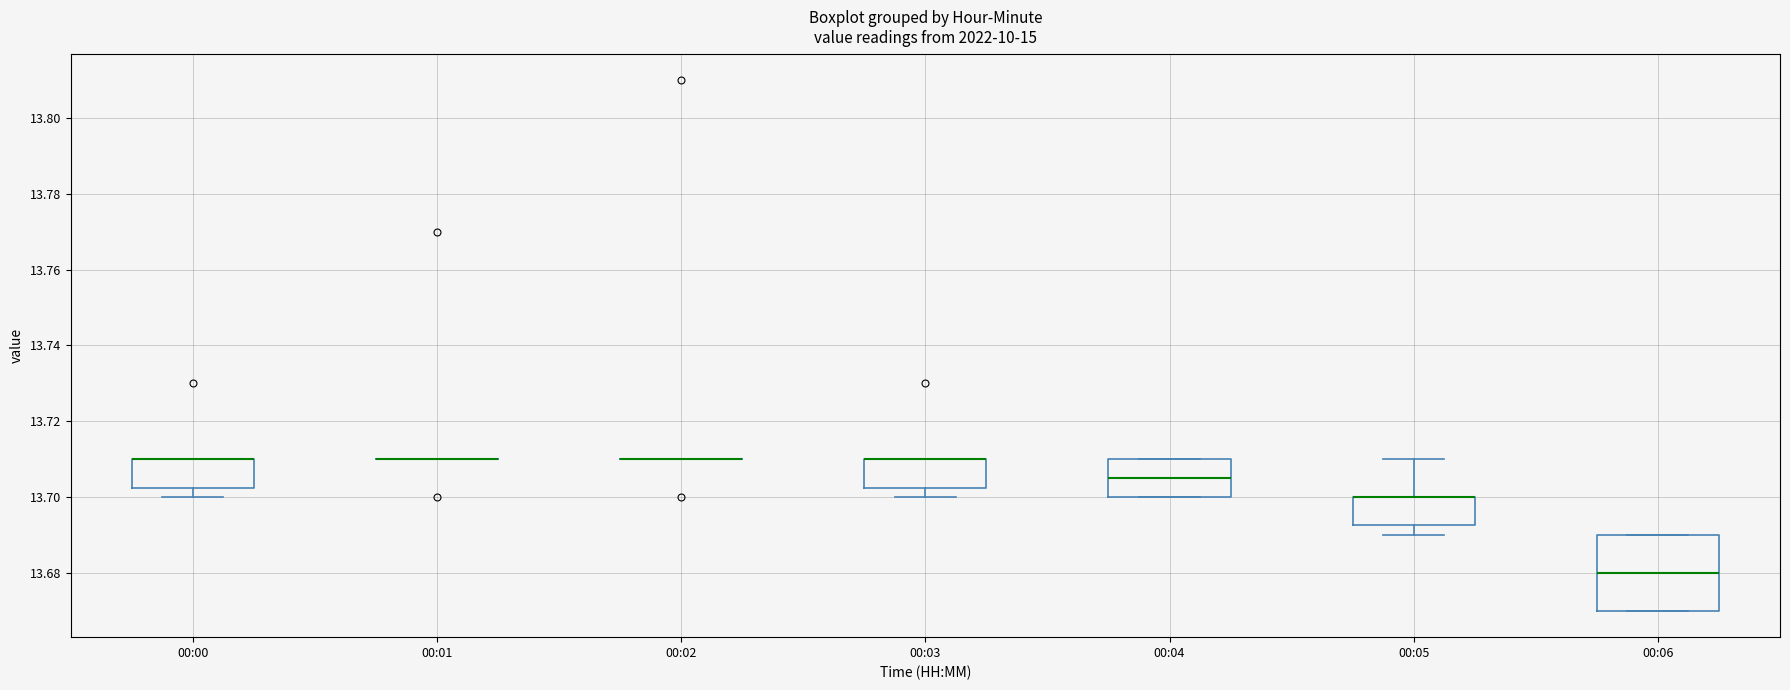

Which box is the tallest, from its lower edge to its upper edge?

00:06